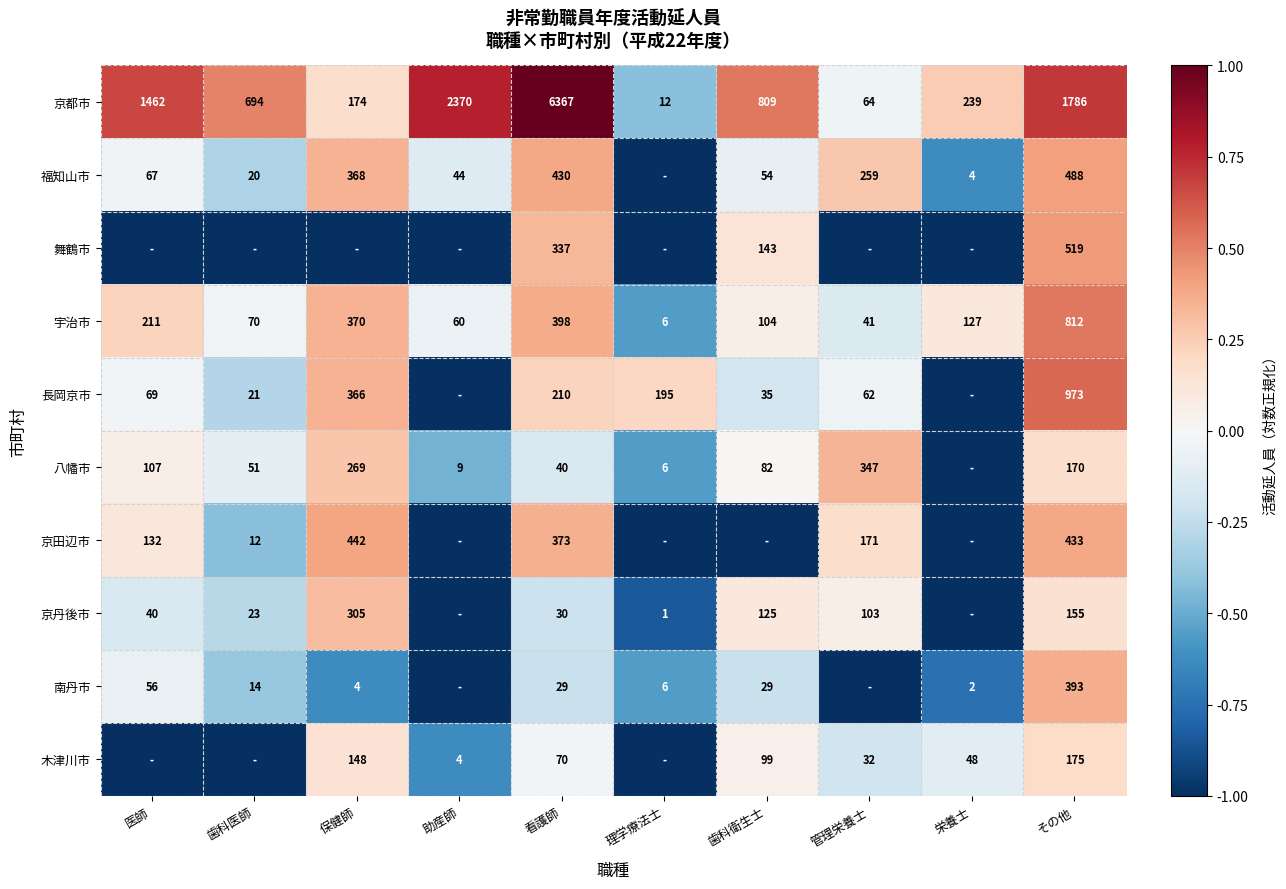

Is the value of 八幡市 at その他 greater than the value of 宇治市 at 医師?

No